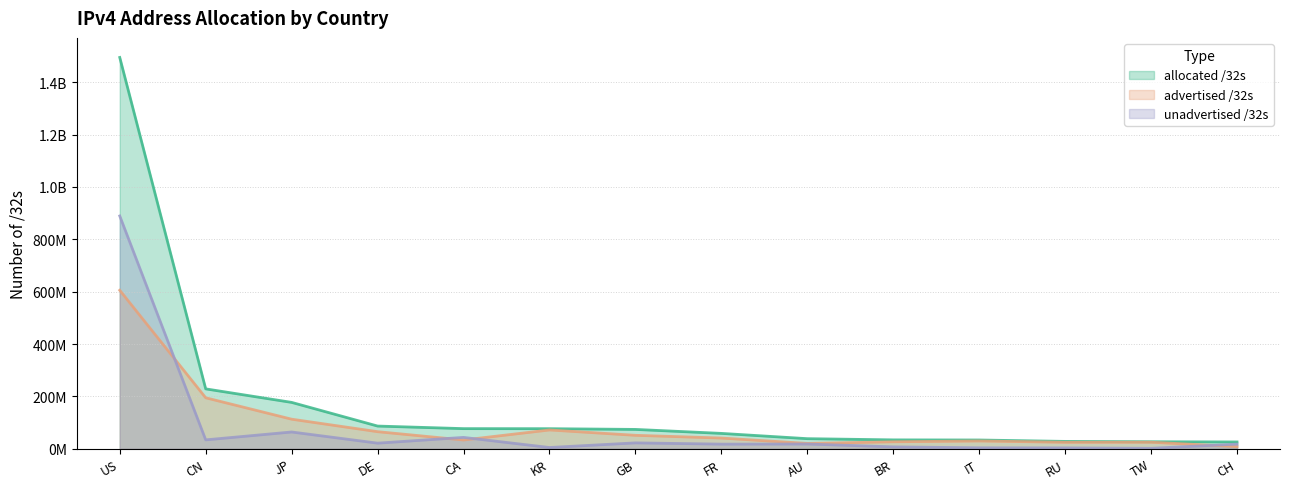

Is the value of unadvertised /32s at CA greater than the value of advertised /32s at RU?

Yes